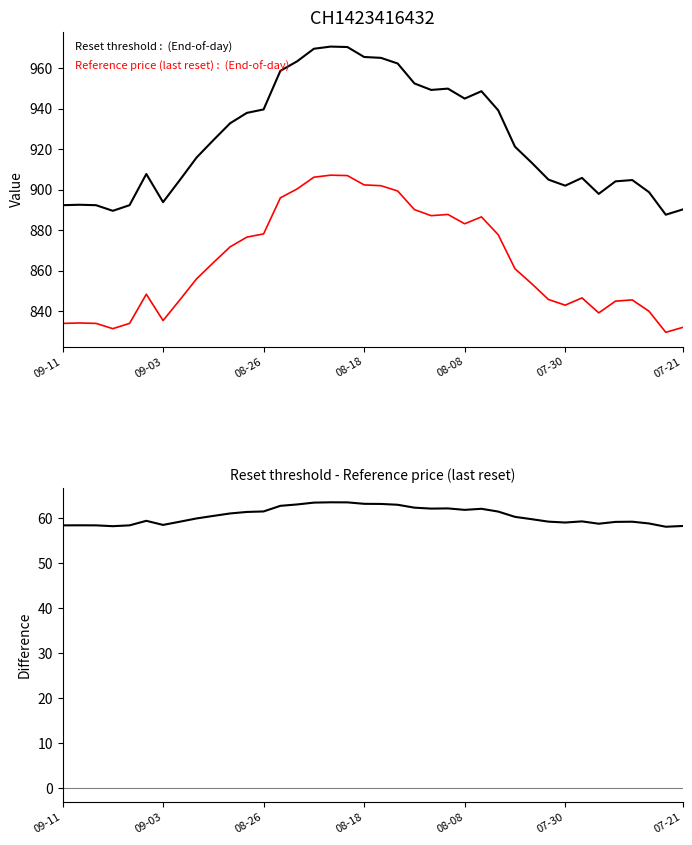

Reading left to right, extract all data points from this chart.

Reset threshold: 892.4	892.6	892.4	889.6	892.4	907.8	893.9	904.8	915.9	924.5	932.8	938.0	939.7	958.7	963.4	969.6	970.7	970.5	965.6	965.1	962.4	952.5	949.3	949.9	945.0	948.7	939.2	921.3	913.4	905.0	902.0	905.9	897.9	904.1	904.8	898.8	887.7	890.2
Reference price (last reset): 834.0	834.2	834.0	831.4	834.0	848.4	835.4	845.6	856.0	864.0	871.8	876.6	878.2	896.0	900.4	906.2	907.2	907.0	902.4	902.0	899.4	890.2	887.2	887.8	883.2	886.6	877.8	861.0	853.6	845.8	843.0	846.6	839.2	845.0	845.6	840.0	829.6	832.0
Reset threshold - Reference price (last reset): 58.4	58.4	58.4	58.2	58.4	59.4	58.5	59.2	59.9	60.5	61.0	61.4	61.5	62.7	63.0	63.4	63.5	63.5	63.2	63.1	63.0	62.3	62.1	62.1	61.8	62.1	61.4	60.3	59.8	59.2	59.0	59.3	58.7	59.1	59.2	58.8	58.1	58.2